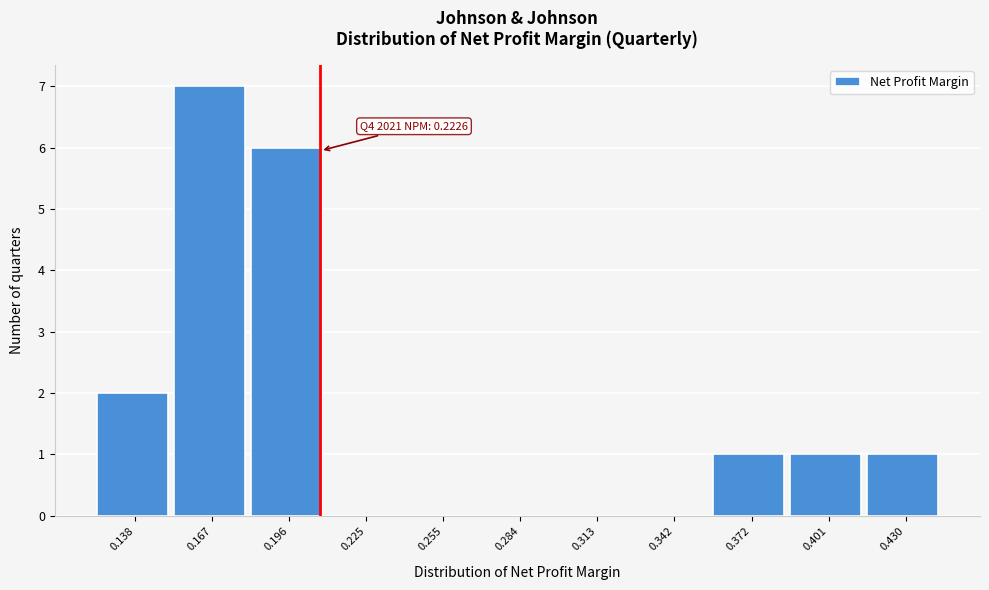

Reading left to right, extract all data points from this chart.

0.138=2	0.167=7	0.196=6	0.225=0	0.255=0	0.284=0	0.313=0	0.342=0	0.372=1	0.401=1	0.430=1